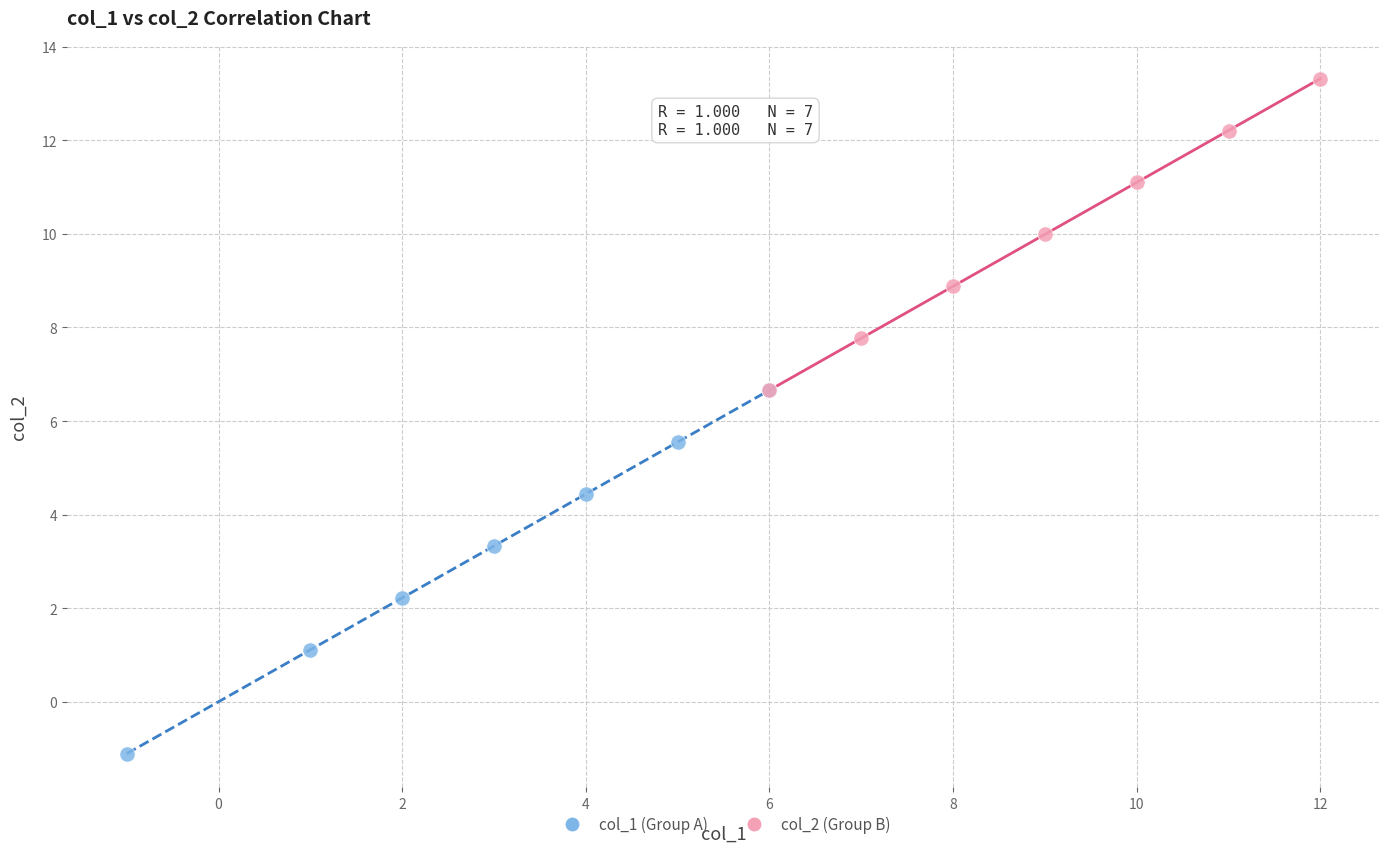

Which series reaches the minimum Y coordinate?

col_1 (Group A)